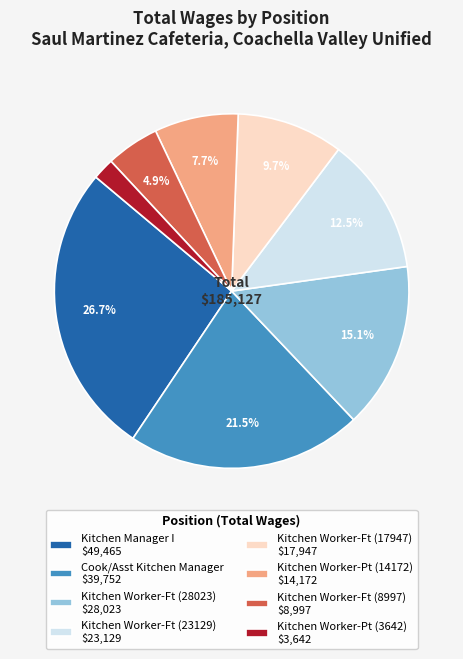

Which slice is the smallest?

Kitchen Worker-Pt (3642) $3,642